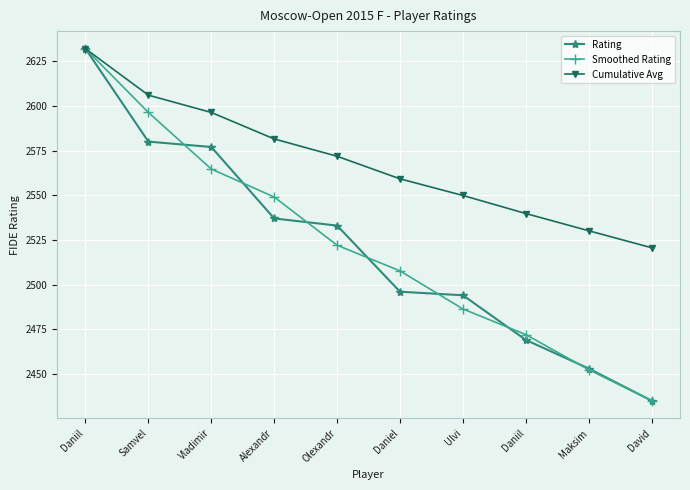

Which label corresponds to the smallest value in the chart?

David